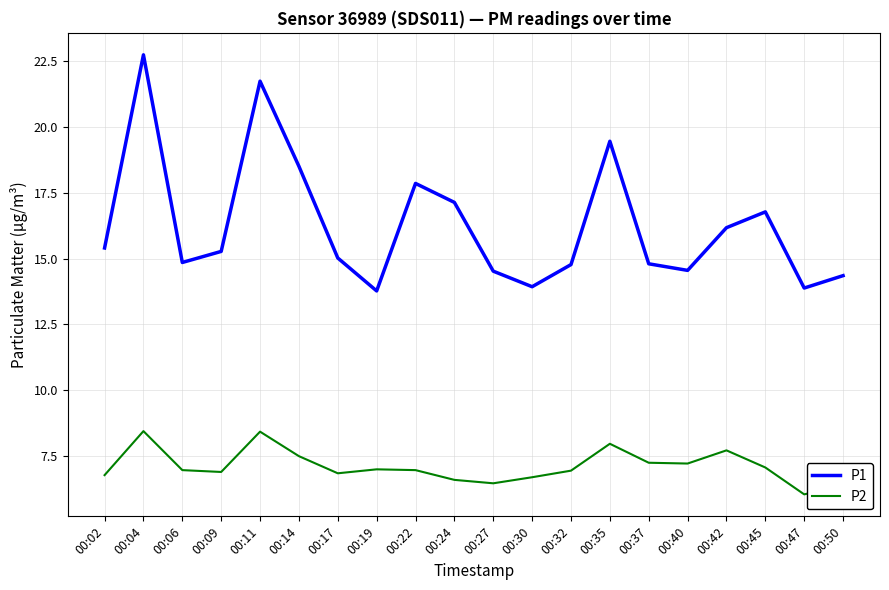

True or false: P2 has a value of 14.1 at 00:04.

False